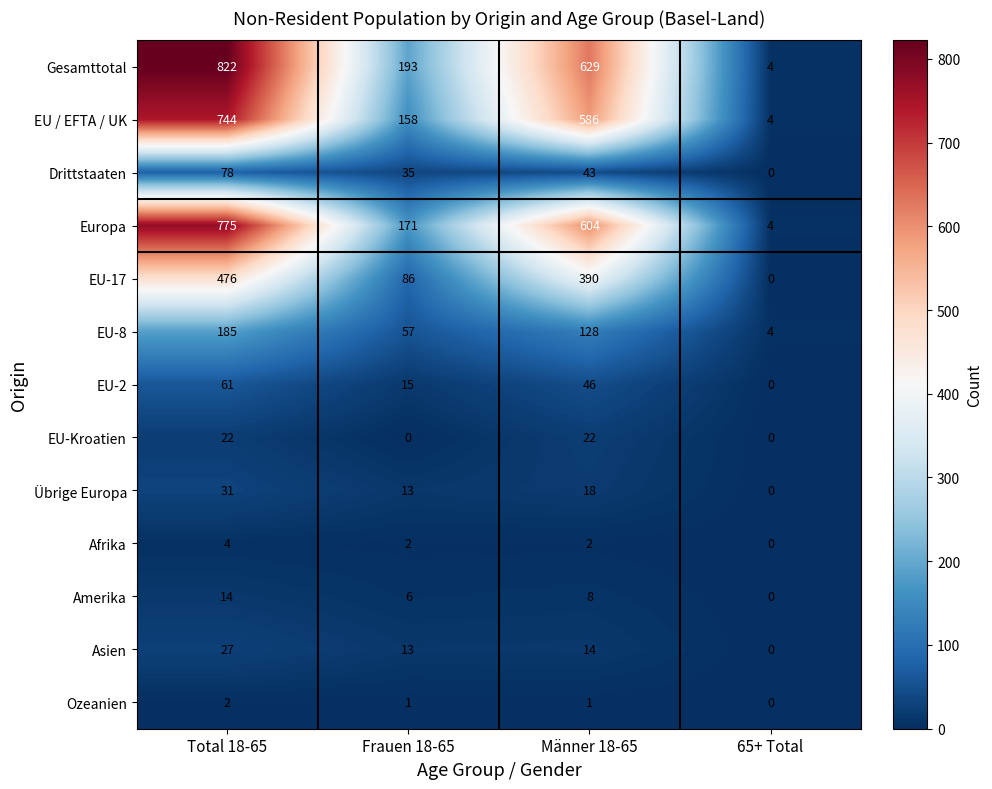

What is the difference between the second highest and second lowest values in the EU-2 series?

31